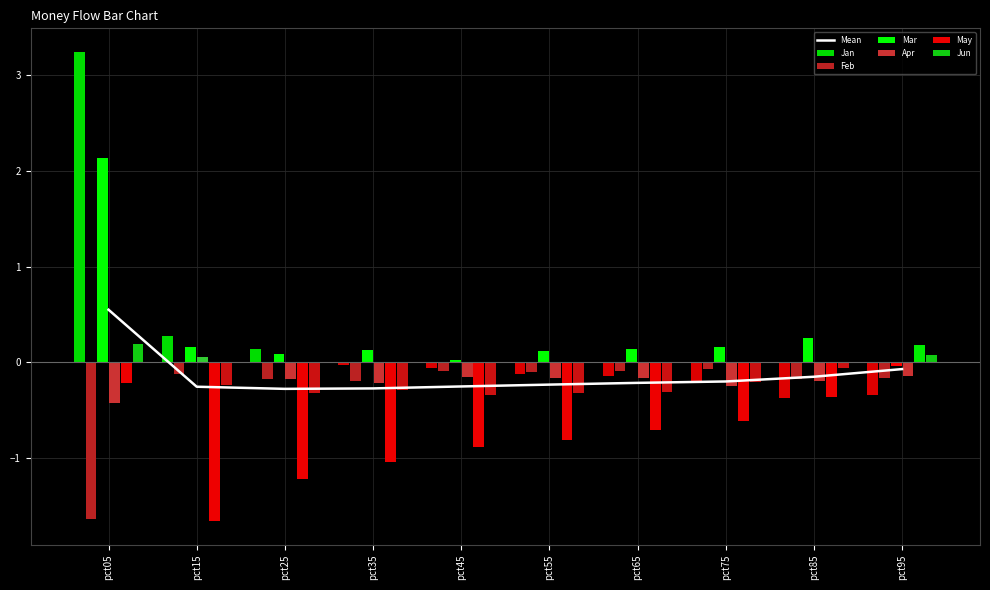

Is it true that Apr equals -0.1 at pct55?

False